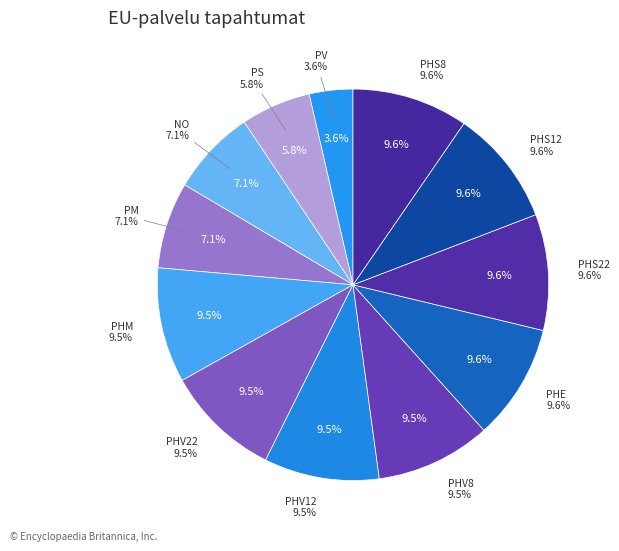

To the nearest percent, what is the combined percentage of PHV22 and NO?

17%